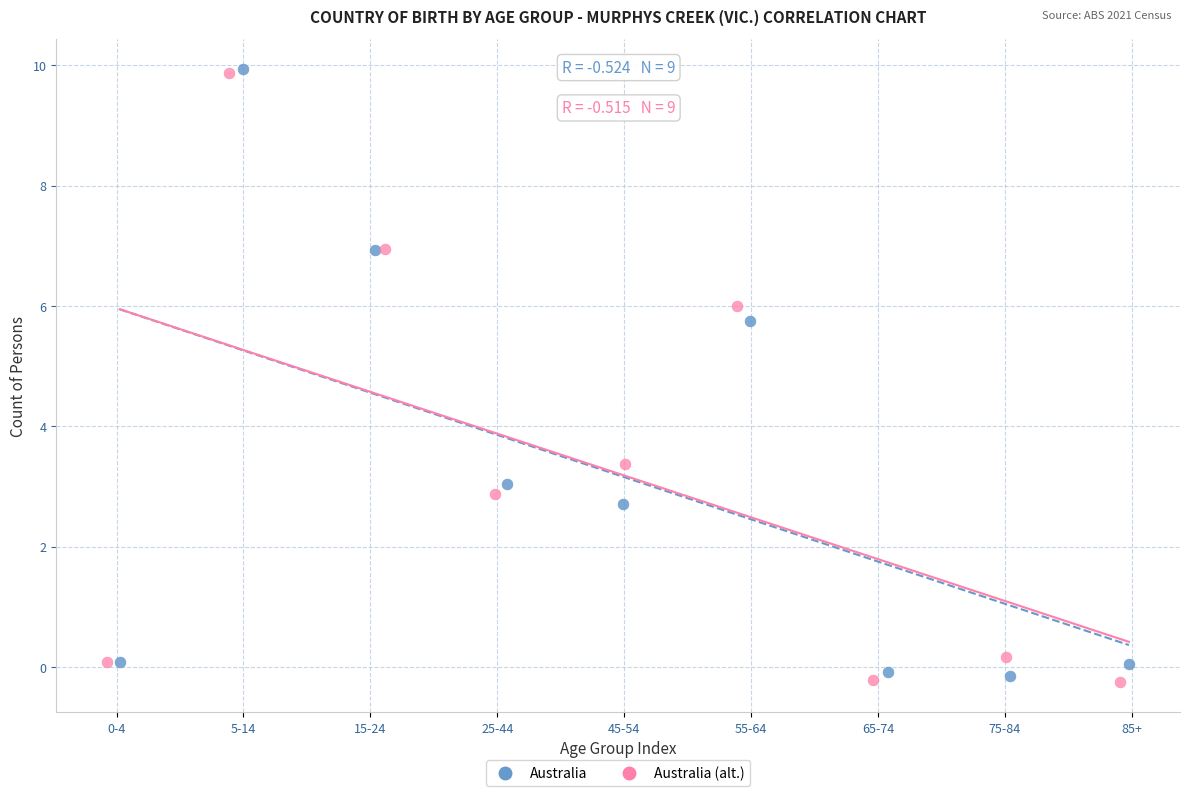

What are all the series names shown in the legend?

Australia, Australia (alt.)